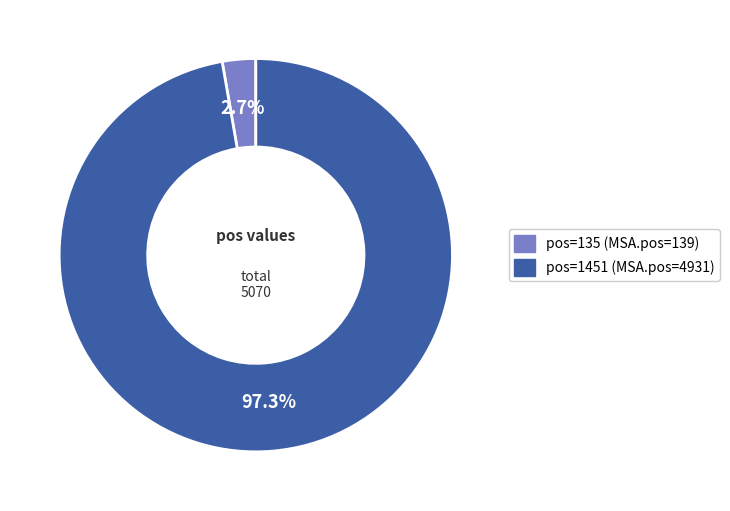

Does any single category account for the majority?

Yes